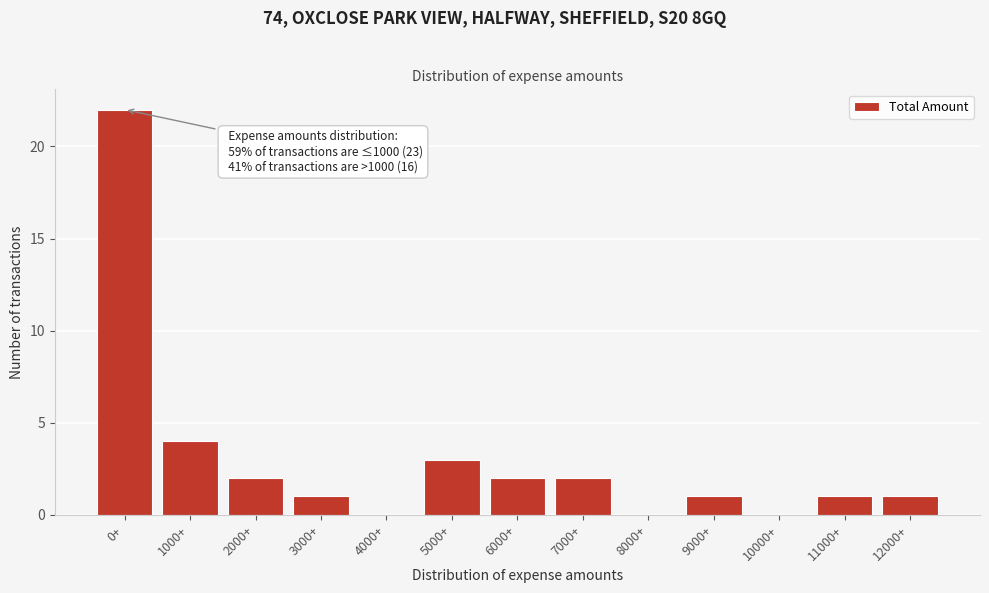

Reading right to left, extract all data points from this chart.

12000+=1	11000+=1	10000+=0	9000+=1	8000+=0	7000+=2	6000+=2	5000+=3	4000+=0	3000+=1	2000+=2	1000+=4	0+=22